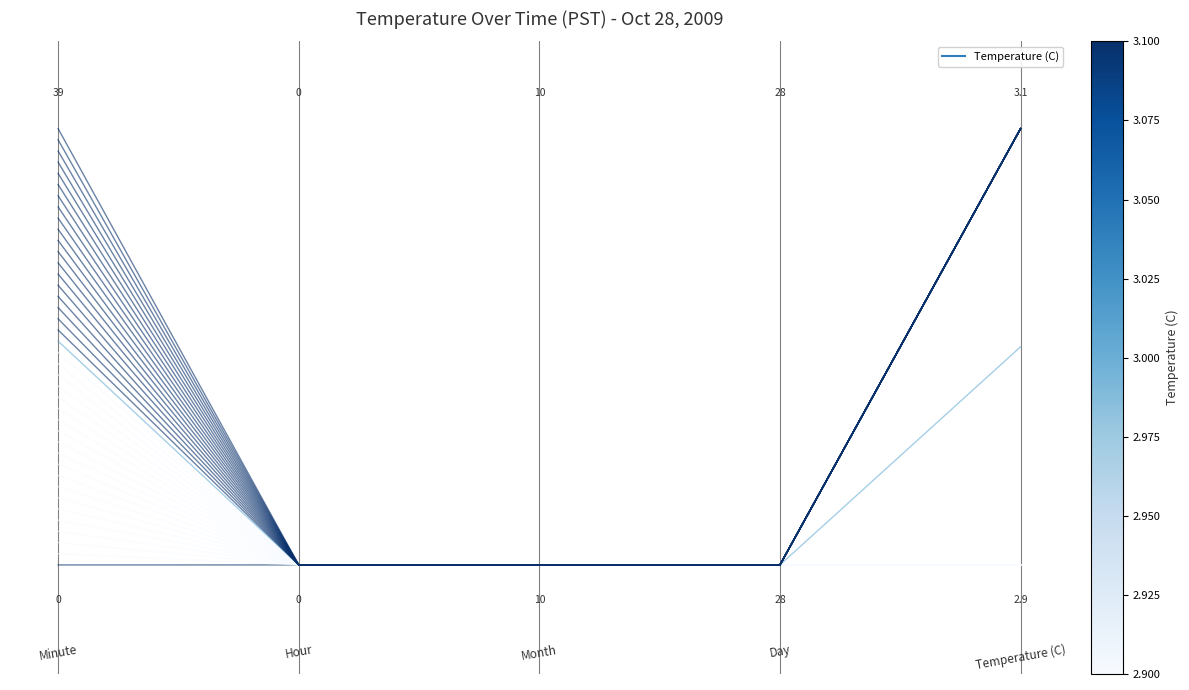

What is the change in value from 0.2 to 0.6?

+1